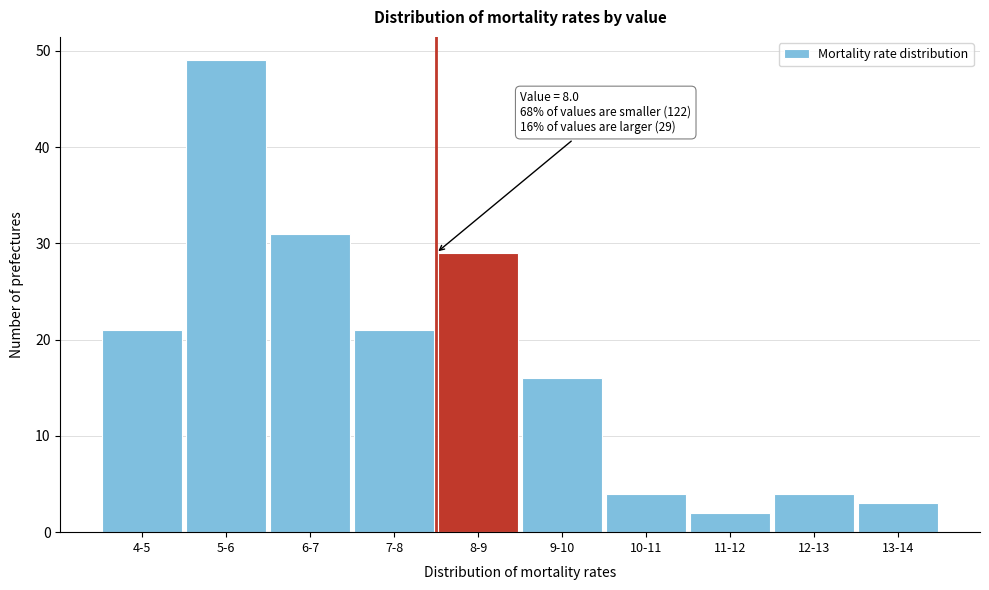

Reading right to left, what are all the values shown in this chart?

3	4	2	4	16	29	21	31	49	21